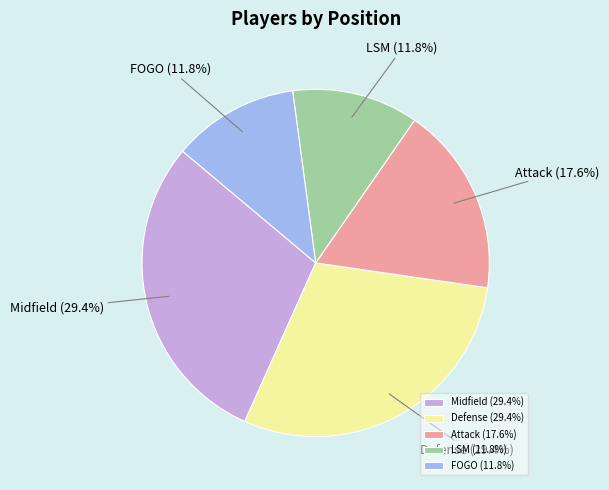

Combined, what portion of the pie is Midfield and Defense?

58.8%